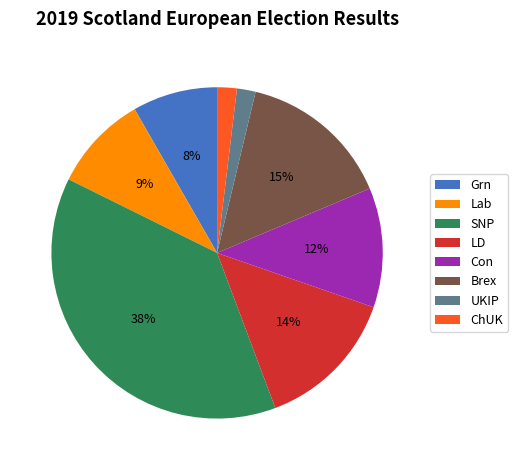

Is SNP the majority of the pie?

No